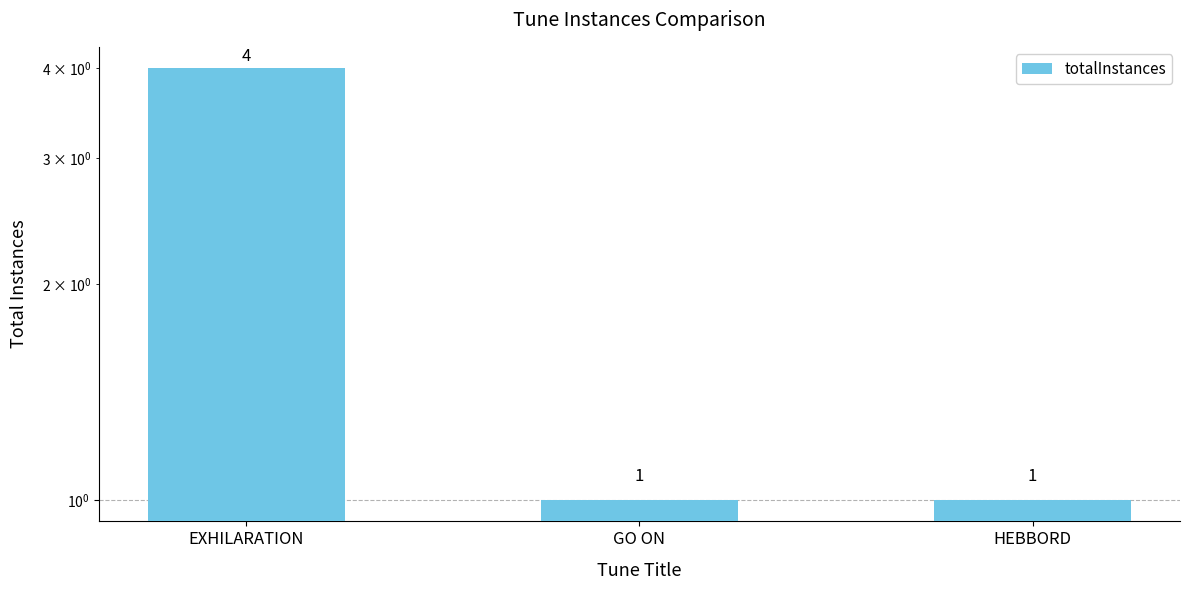

How many data points are above 1?

1